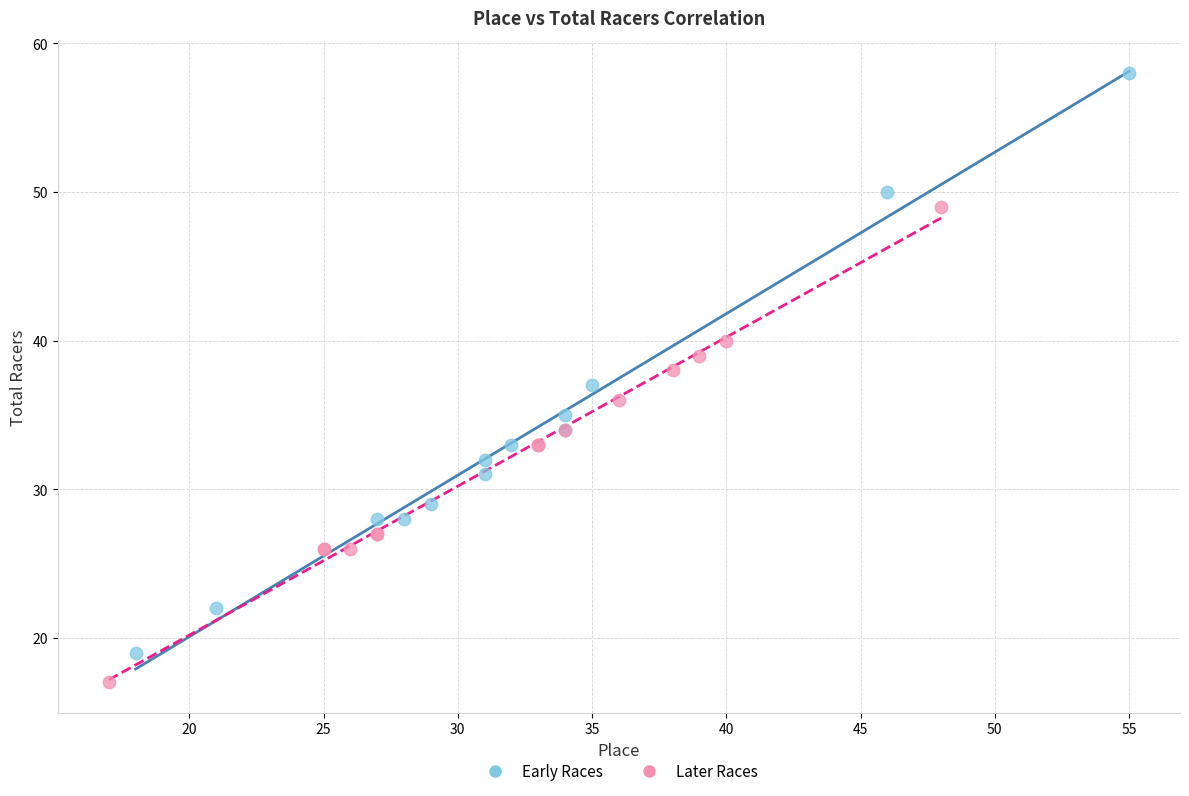

Which series contains the highest Y value?

Early Races